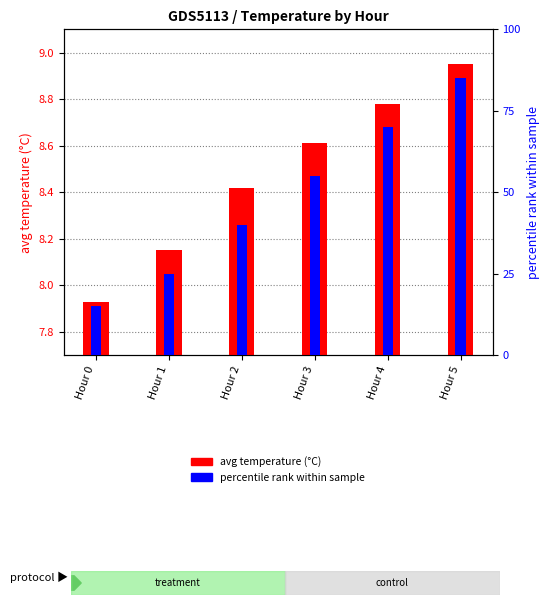

The percentile rank within sample series shows 55.0 at Hour 3. True or false?

True